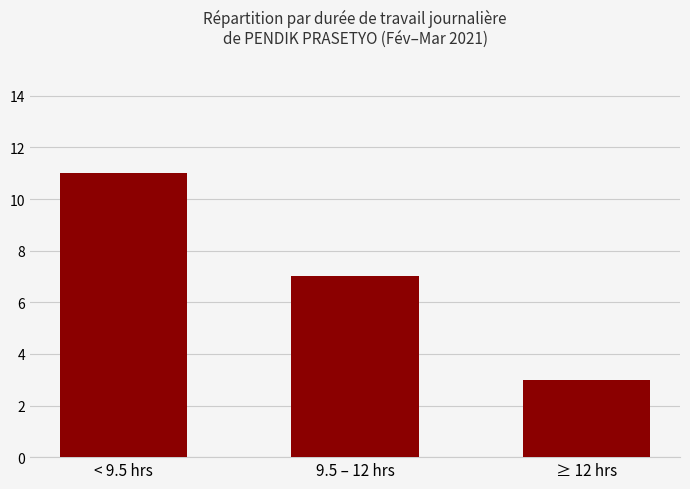

Reading right to left, extract all data points from this chart.

≥ 12 hrs=3	9.5 – 12 hrs=7	< 9.5 hrs=11